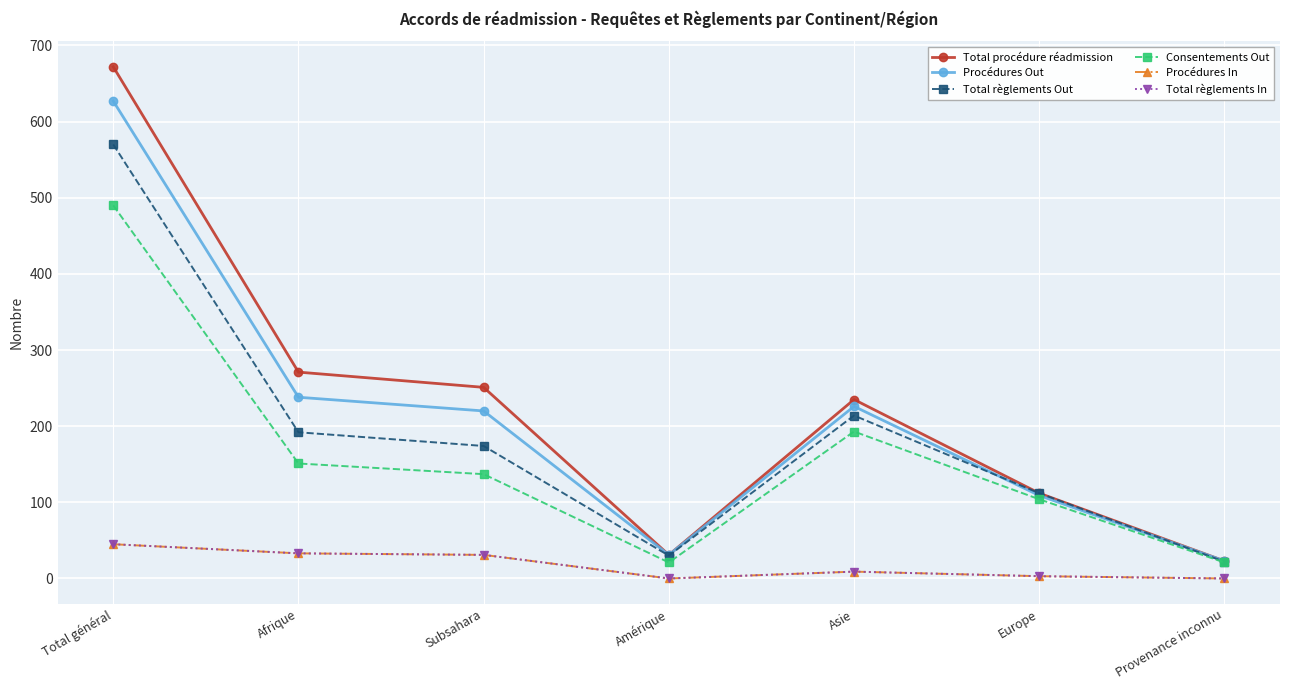

Reading left to right, extract all data points from this chart.

Total procédure réadmission: 672	271	251	31	235	112	23
Procédures Out: 627	238	220	31	226	109	23
Total règlements Out: 570	192	174	30	214	112	22
Consentements Out: 490	151	137	21	193	104	21
Procédures In: 45	33	31	0	9	3	0
Total règlements In: 45	33	31	0	9	3	0